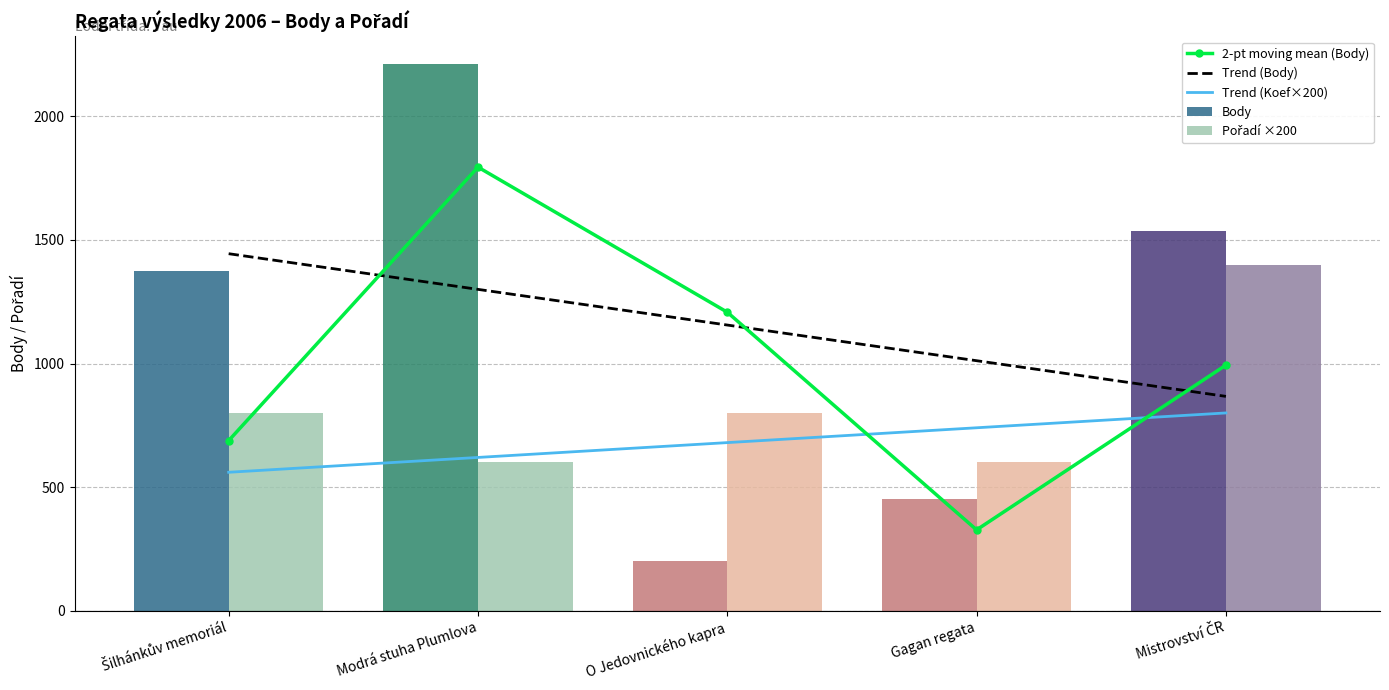

What is the label of the 1st bar from the left?

Šilhánkův memoriál